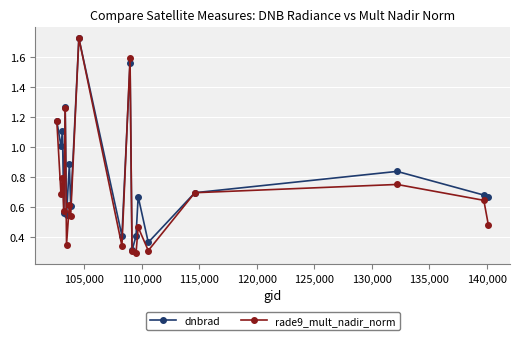

True or false: rade9_mult_nadir_norm has more than 2 points higher than both neighbors.

True